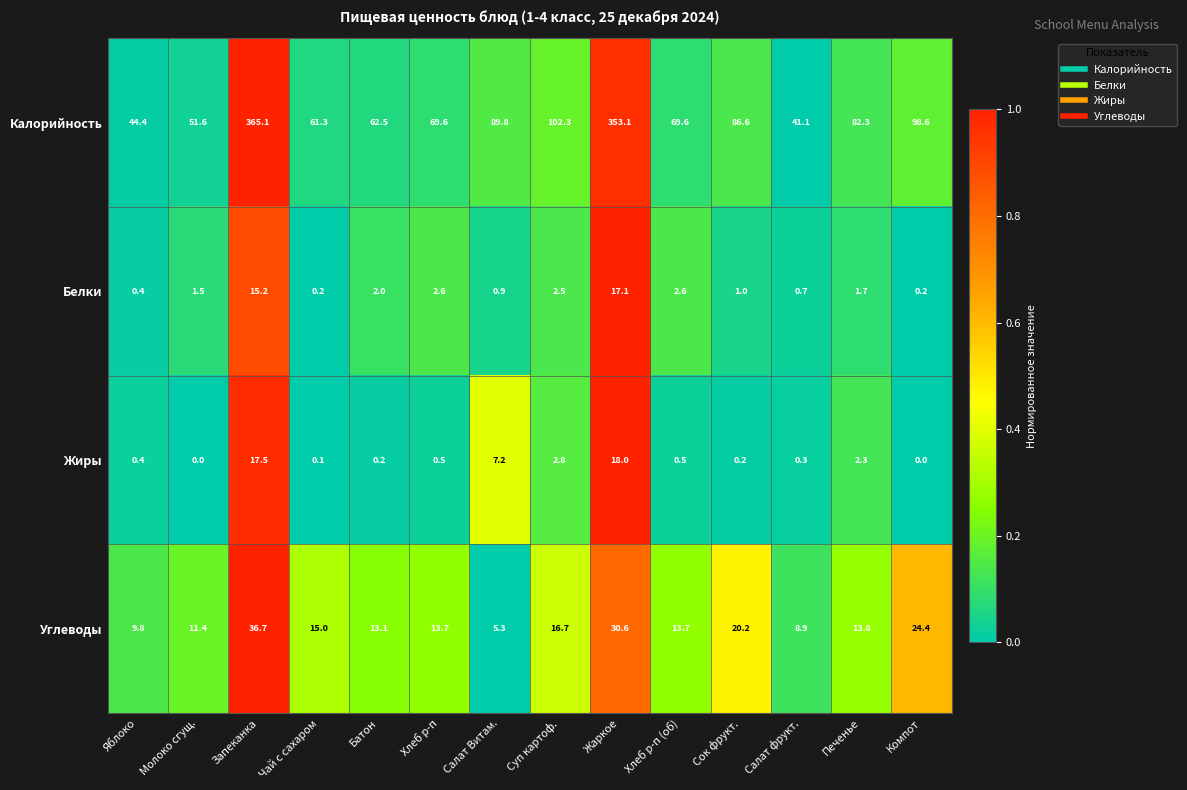

What value does the Калорийность series have at Компот?

98.6